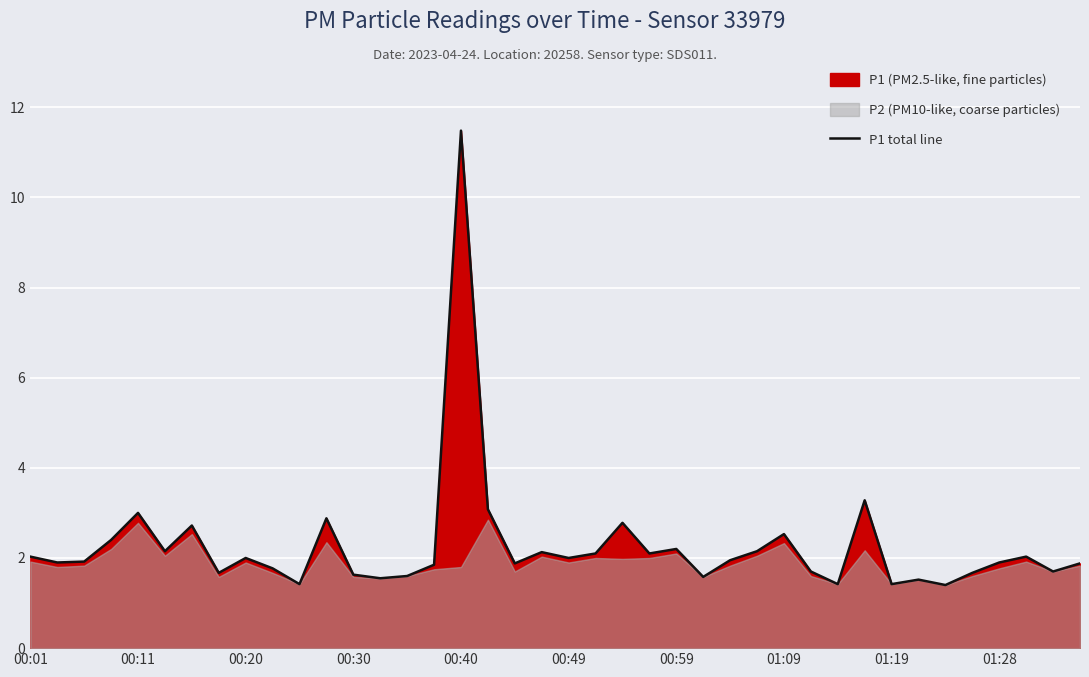

What is the minimum value for P1 total line?

1.4